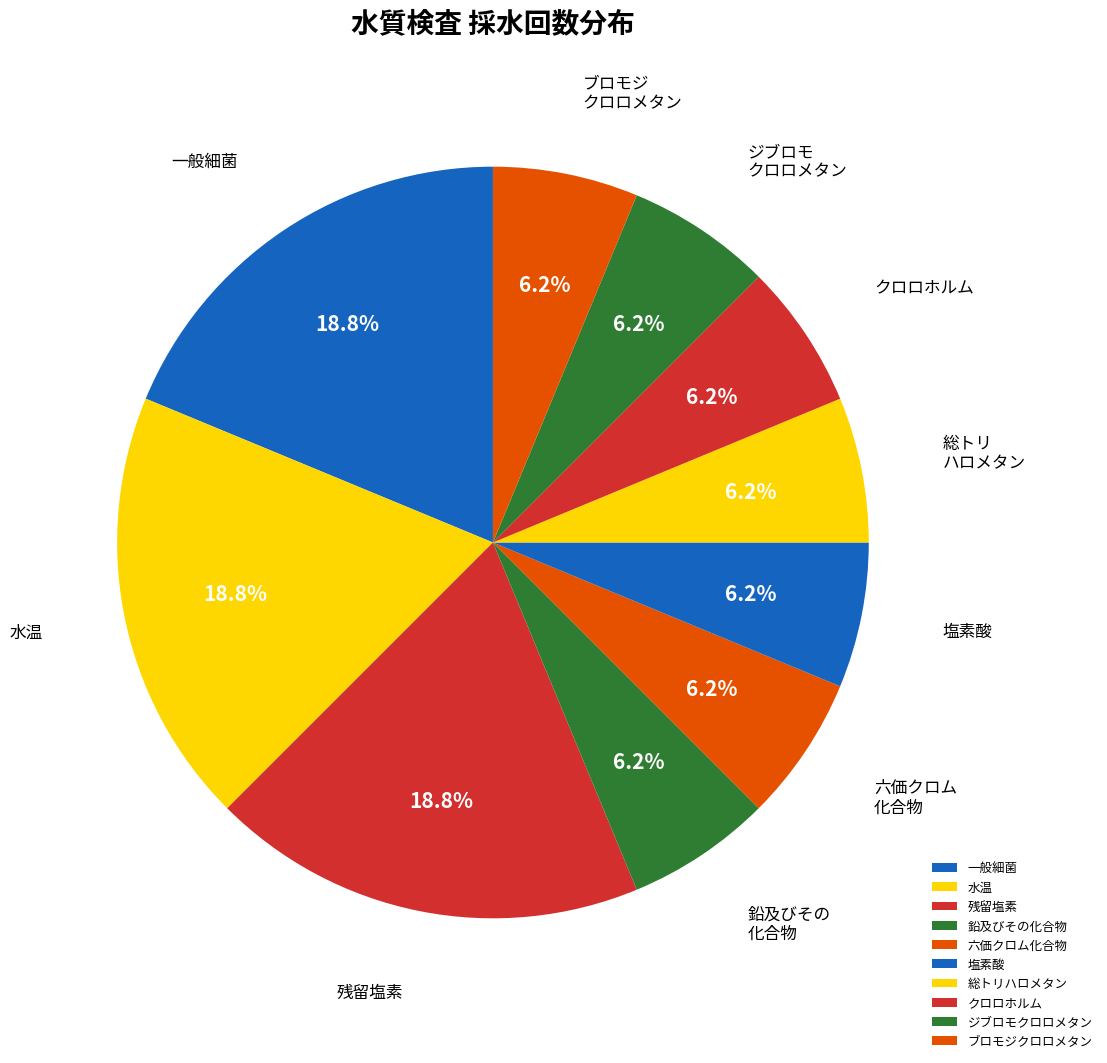

To the nearest percent, what is the average slice percentage?

10%